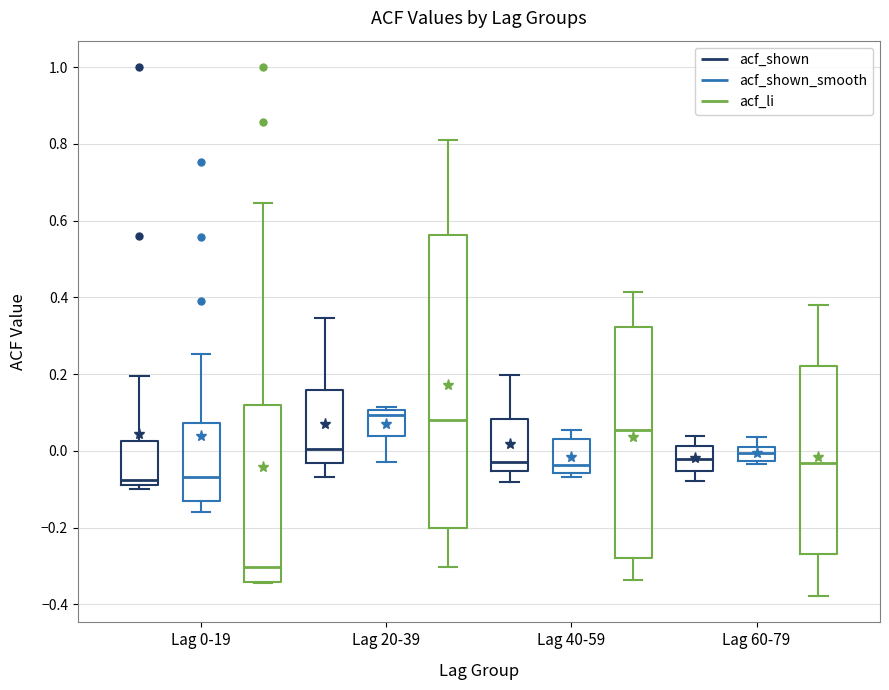

Reading left to right, transcribe this box plot: for each box, give where its median line is, the range the box spans, and where its two whiskers end, as read against the y-axis. The values are not printed on the chart, so give them approximately, as read against the axis.

Lag 0-19 (acf_shown): median -0.08 (just above the box's lower edge), box -0.08 to 0.02, whiskers -0.10 to 0.20
Lag 0-19 (acf_shown_smooth): median -0.06, box -0.14 to 0.08, whiskers -0.16 to 0.26
Lag 0-19 (acf_li): median -0.30, box -0.34 to 0.12, whiskers -0.34 to 0.64
Lag 20-39 (acf_shown): median 0.00, box -0.04 to 0.16, whiskers -0.06 to 0.34
Lag 20-39 (acf_shown_smooth): median 0.10 (just below the box's upper edge), box 0.04 to 0.10, whiskers -0.02 to 0.12
Lag 20-39 (acf_li): median 0.08, box -0.20 to 0.56, whiskers -0.30 to 0.82
Lag 40-59 (acf_shown): median -0.02, box -0.06 to 0.08, whiskers -0.08 to 0.20
Lag 40-59 (acf_shown_smooth): median -0.04, box -0.06 to 0.04, whiskers -0.06 (just below the box's lower edge) to 0.06
Lag 40-59 (acf_li): median 0.06, box -0.28 to 0.32, whiskers -0.34 to 0.42
Lag 60-79 (acf_shown): median -0.02, box -0.06 to 0.02, whiskers -0.08 to 0.04
Lag 60-79 (acf_shown_smooth): median 0.00 (inside the box), box -0.02 to 0.00, whiskers -0.04 to 0.04
Lag 60-79 (acf_li): median -0.04, box -0.26 to 0.22, whiskers -0.38 to 0.38